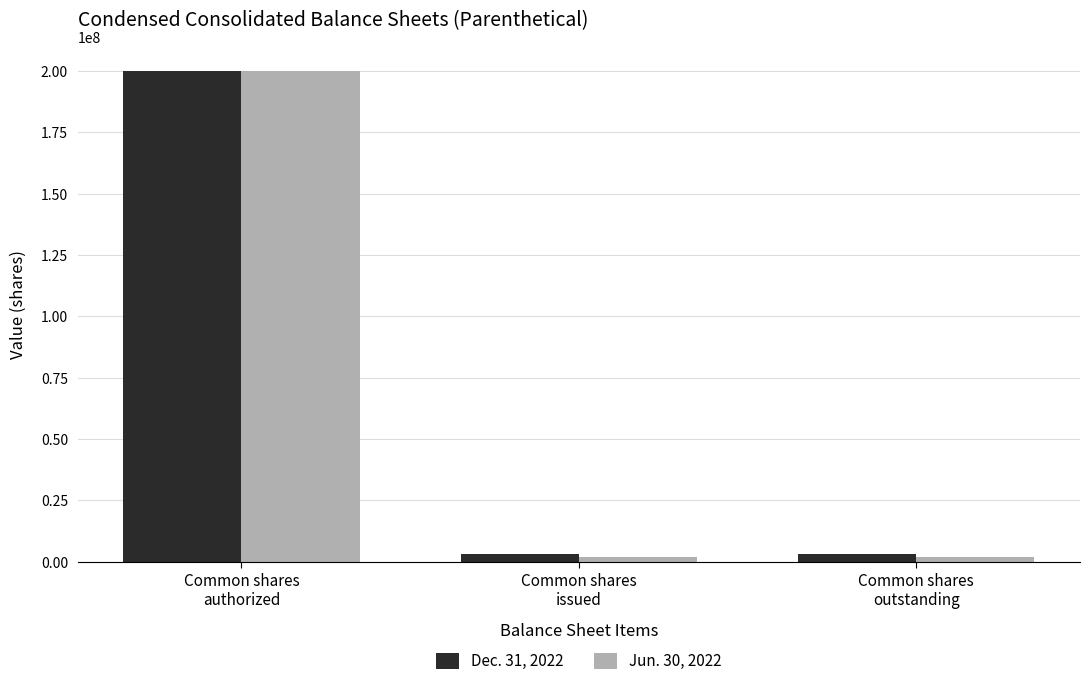

Which series has the widest spread of values?

Jun. 30, 2022